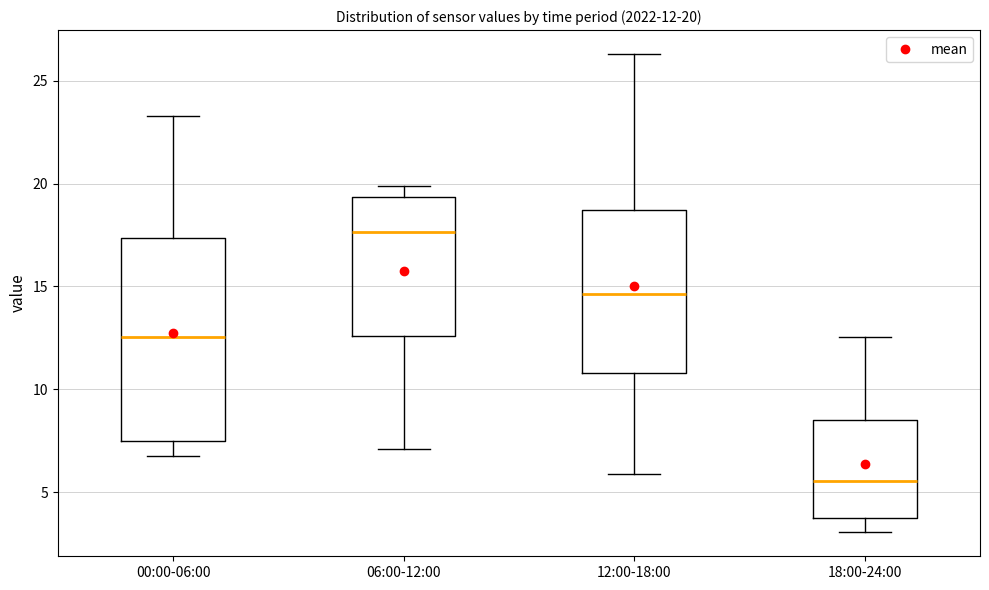

Comparing the boxes themselves (not the whiskers), which one is the tallest?

00:00-06:00